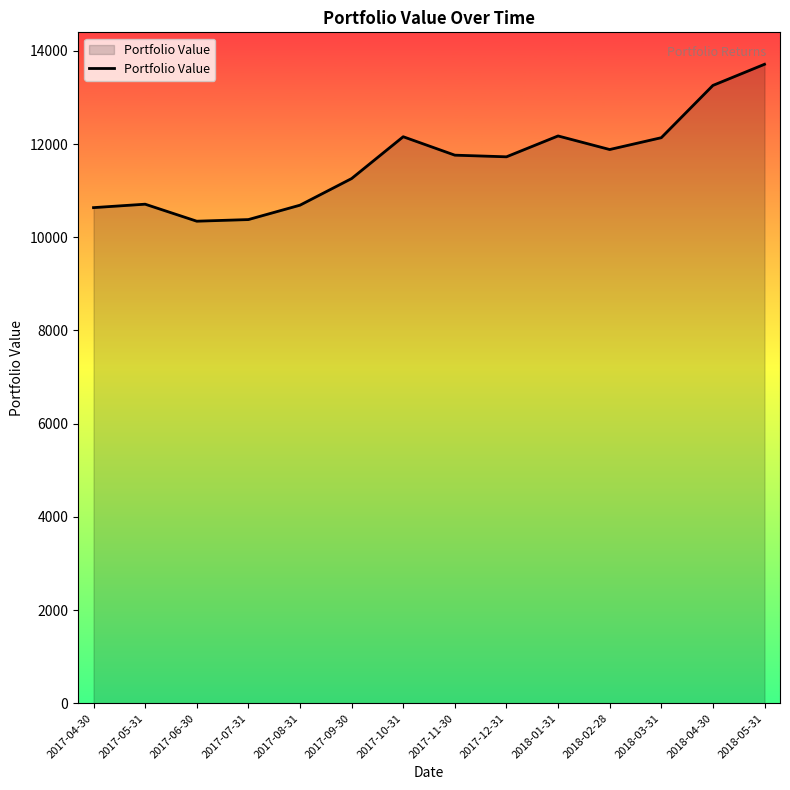

True or false: the data shows 13259.3 at 2018-04-30.

True